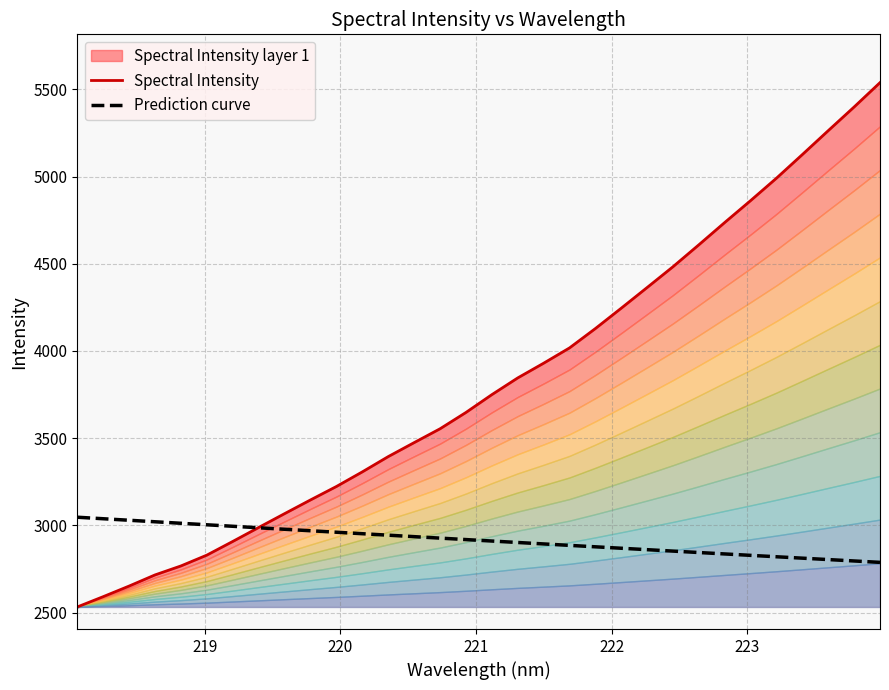

Reading right to left, list all the values displayed in this chart.

Spectral Intensity: 5539.0	5399.4	5263.7	5126.8	4991.4	4862.7	4737.1	4609.2	4483.3	4364.1	4245.5	4128.7	4017.4	3929.8	3845.4	3749.4	3647.3	3553.7	3474.4	3394.2	3306.6	3222.8	3145.7	3067.1	2987.7	2907.6	2829.2	2767.1	2715.6	2651.7	2590.8	2531.8
Prediction curve: 2787.6	2795.6	2803.6	2811.6	2819.7	2827.7	2835.9	2844.0	2852.1	2860.3	2868.5	2876.7	2885.0	2893.3	2901.6	2909.9	2918.2	2926.6	2935.0	2943.4	2951.9	2960.3	2968.8	2977.4	2985.9	2994.5	3003.1	3011.7	3020.4	3029.0	3037.7	3046.5